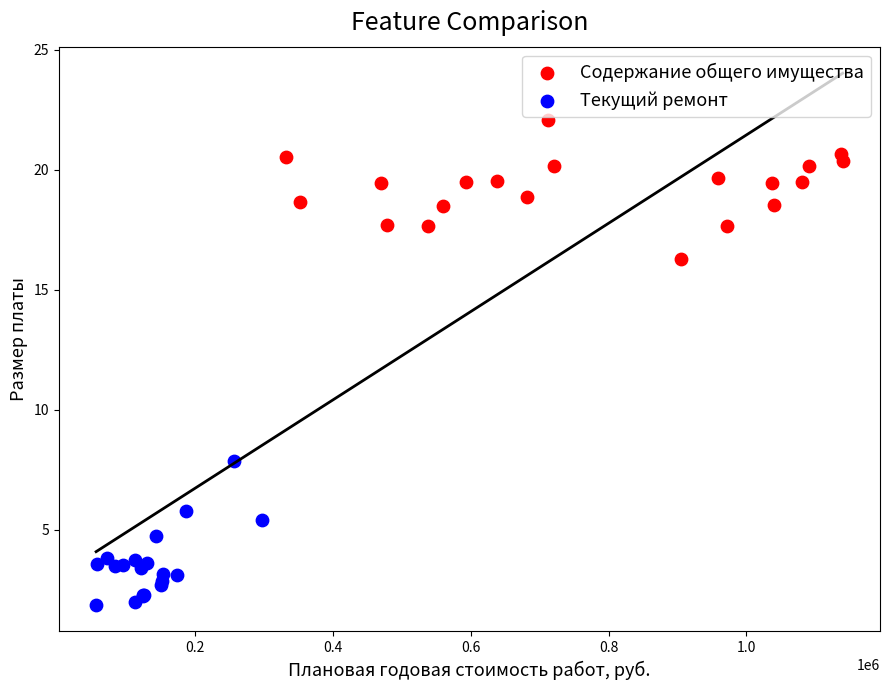

Which series contains the lowest Y value?

Текущий ремонт